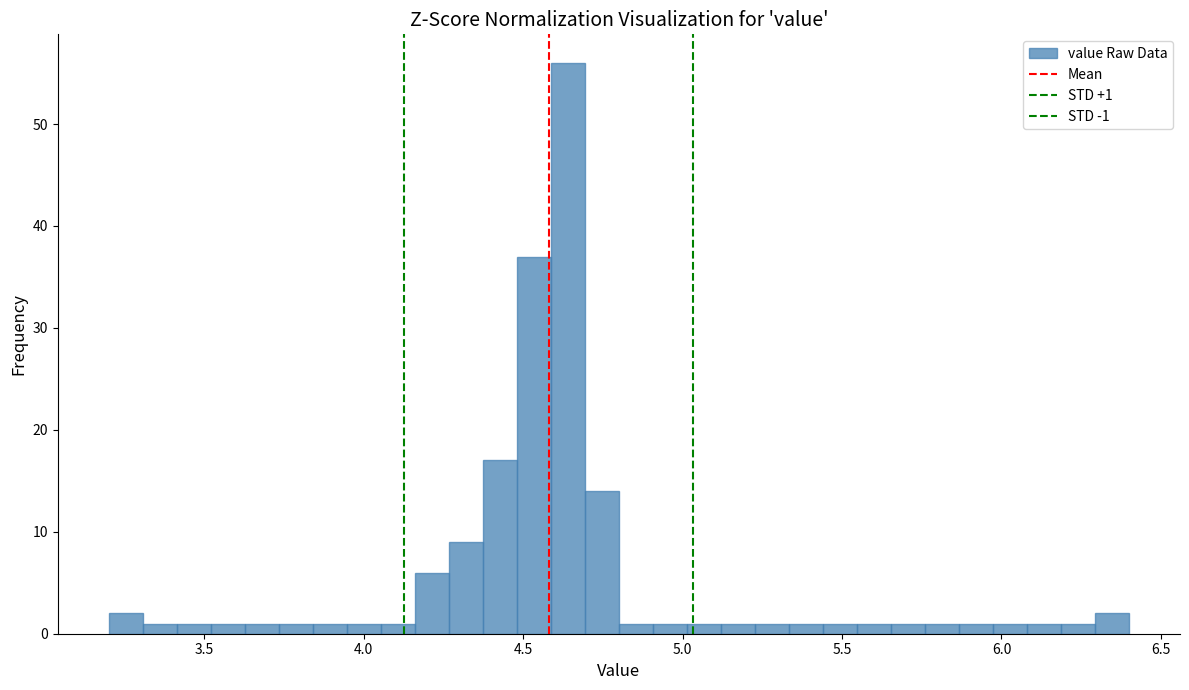

Read against the x-axis, roughly where is the centre of the tallest bar?

4.65